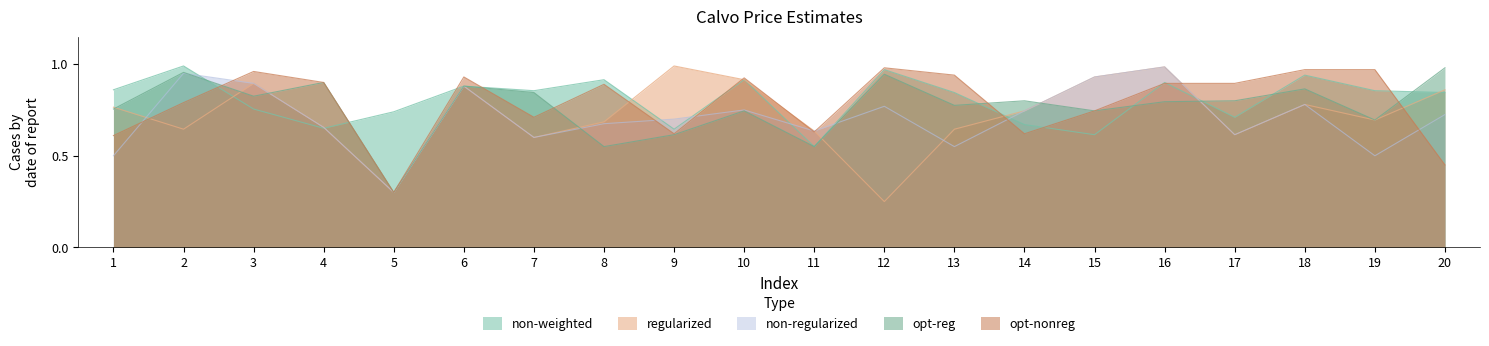

What is the value of the opt-reg point at the 18th from the left?

0.9